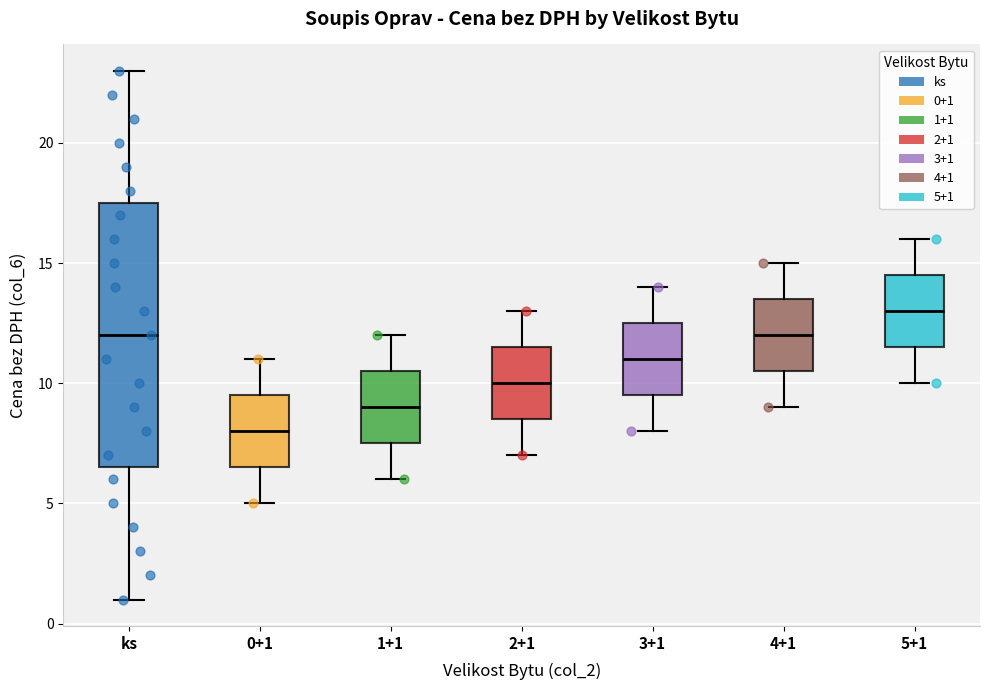

Which box has the highest median line?

5+1